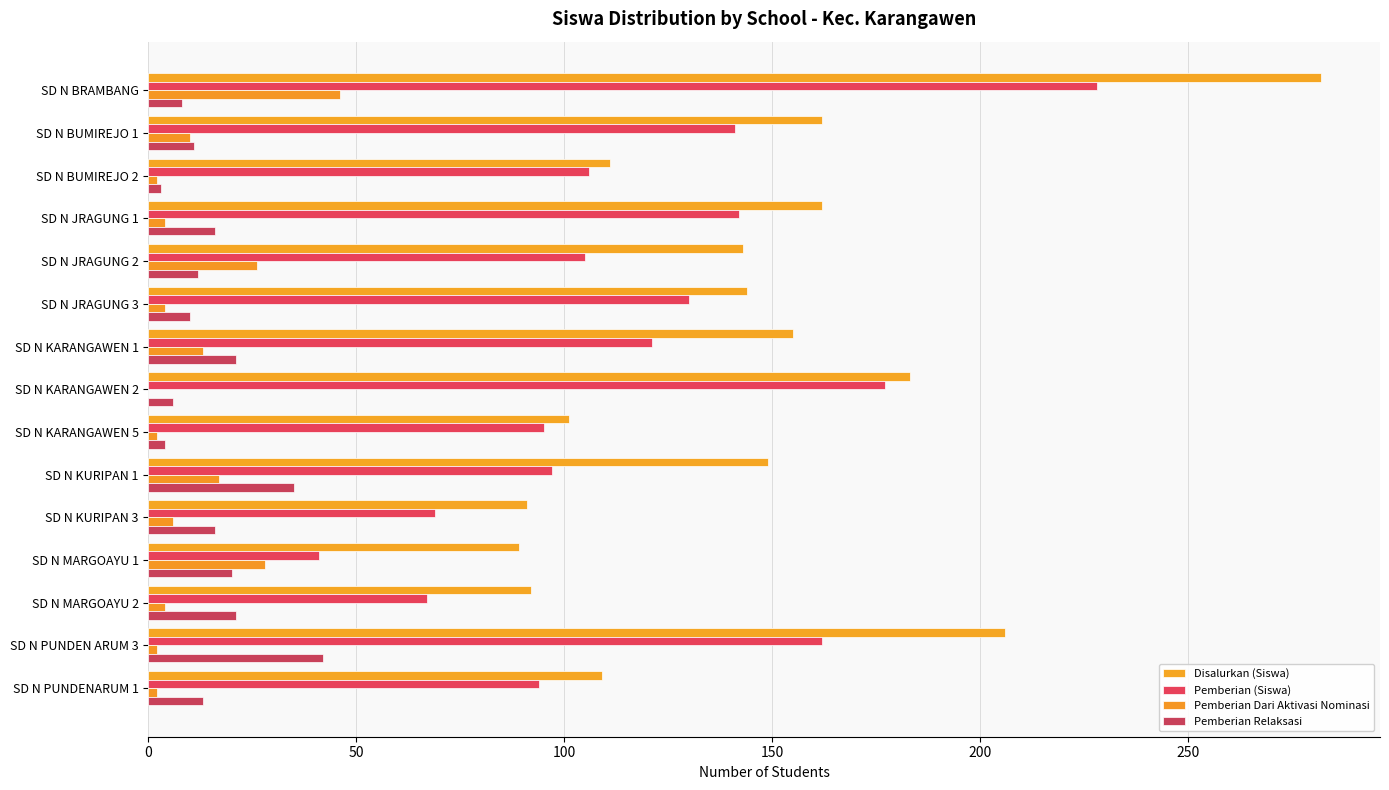

Which series has the largest range (max minus min)?

Disalurkan (Siswa)